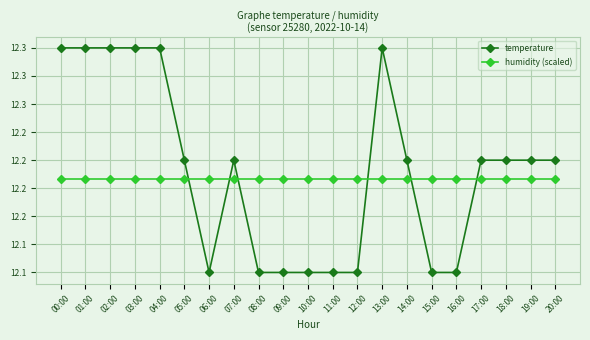

After their last crossing, which series has the higher values: humidity (scaled) or temperature?

temperature